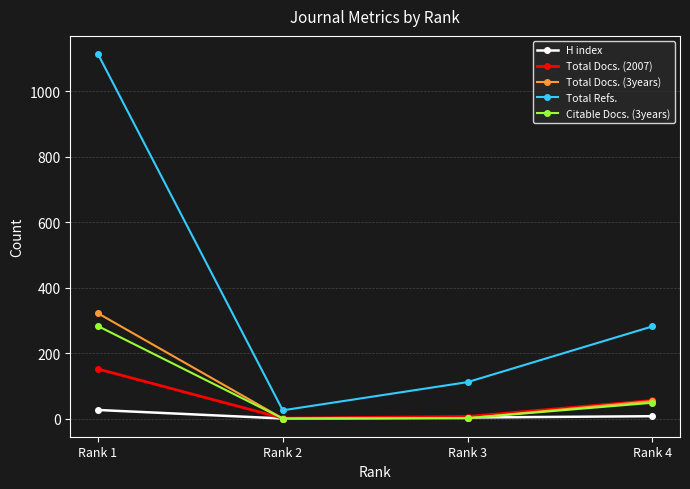

At how many categories does at least one series exceed 1101?

1